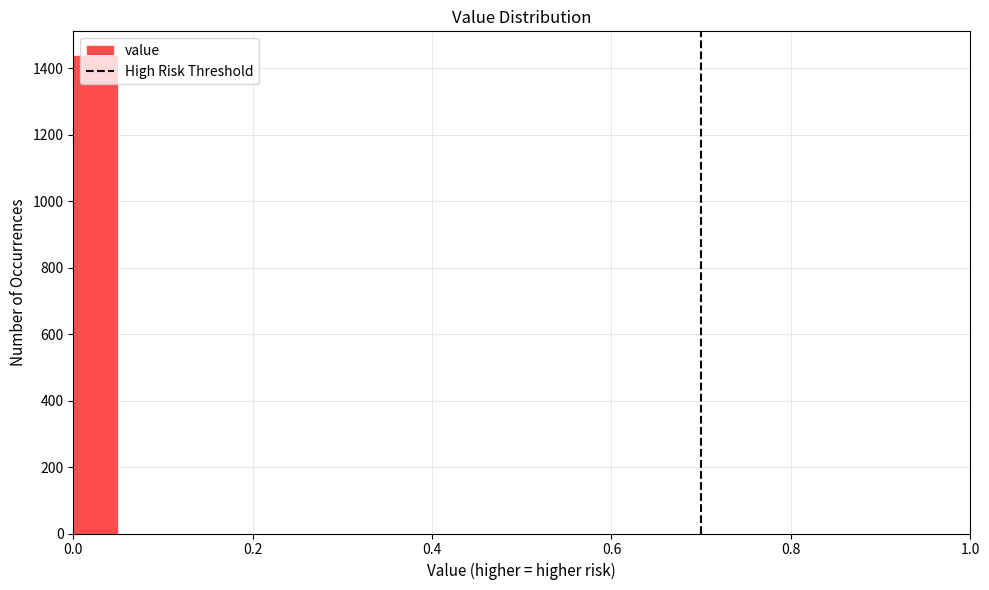

Around what value on the x-axis is the tallest bar? Give the approximate position of its centre, as read against the axis.

0.02